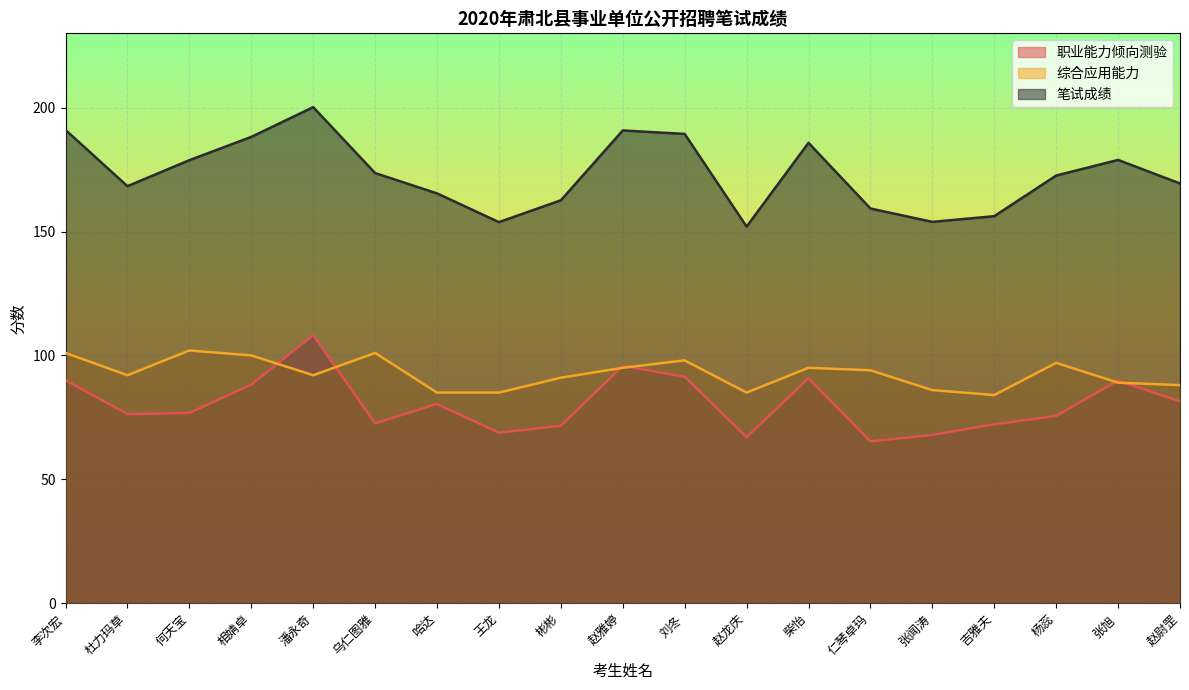

At which category is the sum across all series the highest?

潘永奇